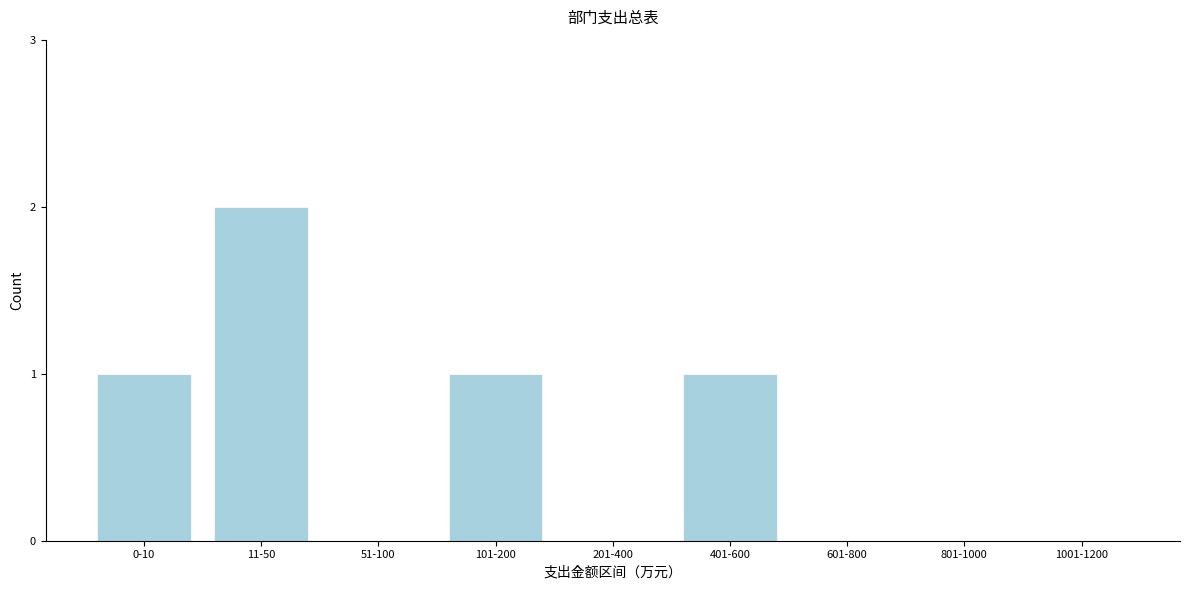

Reading left to right, transcribe all the data shown in this chart.

0-10=1	11-50=2	51-100=0	101-200=1	201-400=0	401-600=1	601-800=0	801-1000=0	1001-1200=0